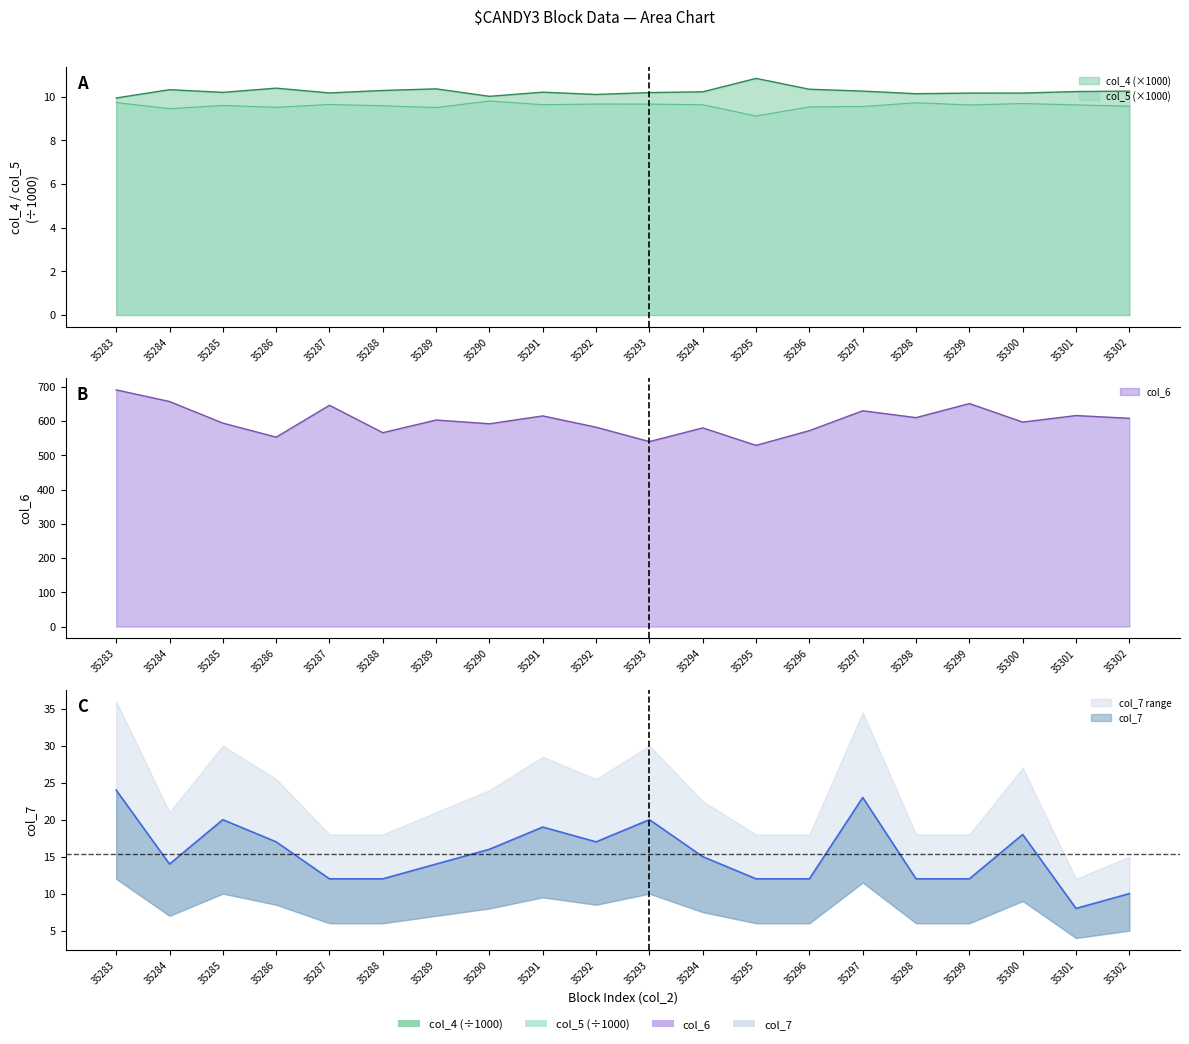

Which category has the highest value across all series?

35283